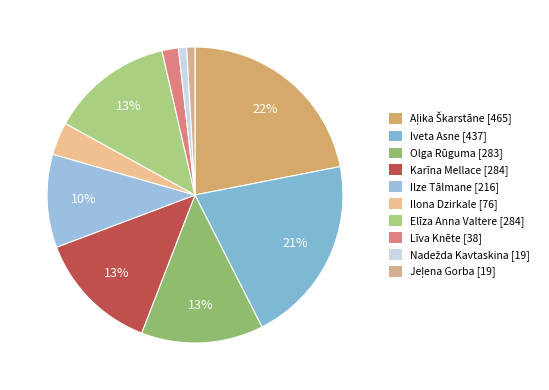

Combined, do Ilona Dzirkale and Līva Knēte account for over 50%?

No